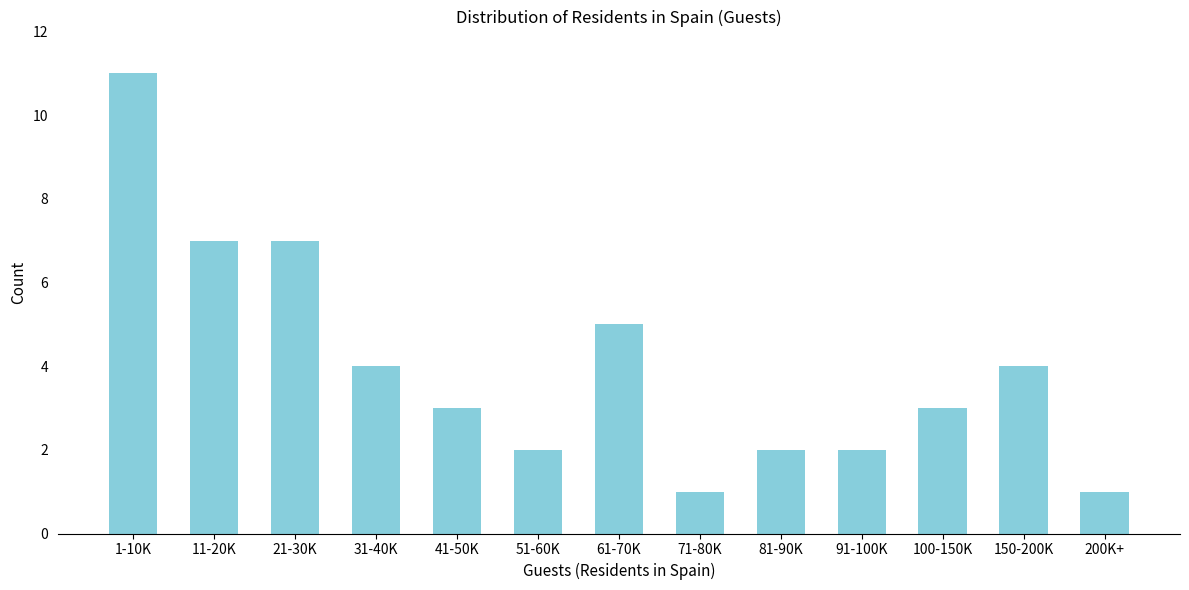

Reading right to left, what are all the values shown in this chart?

200K+=1	150-200K=4	100-150K=3	91-100K=2	81-90K=2	71-80K=1	61-70K=5	51-60K=2	41-50K=3	31-40K=4	21-30K=7	11-20K=7	1-10K=11